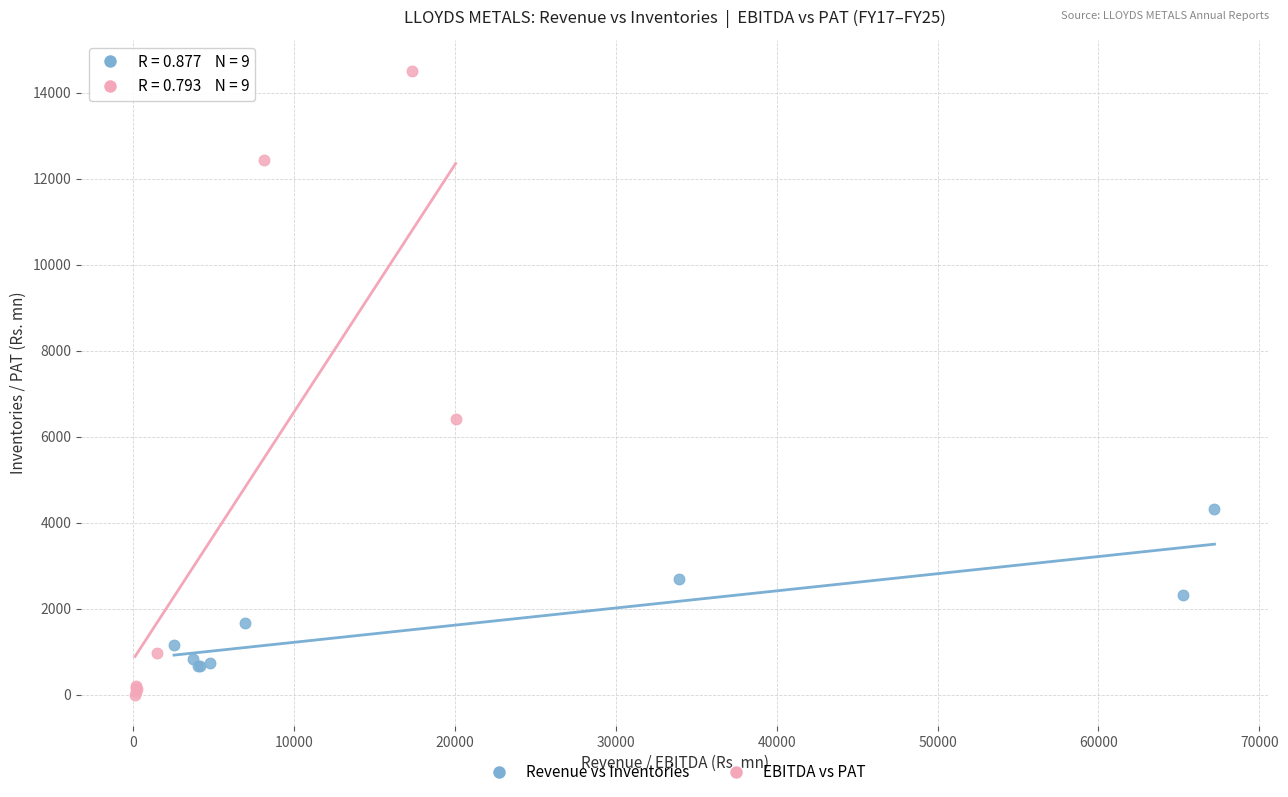

Which series reaches the maximum Y coordinate?

EBITDA vs PAT